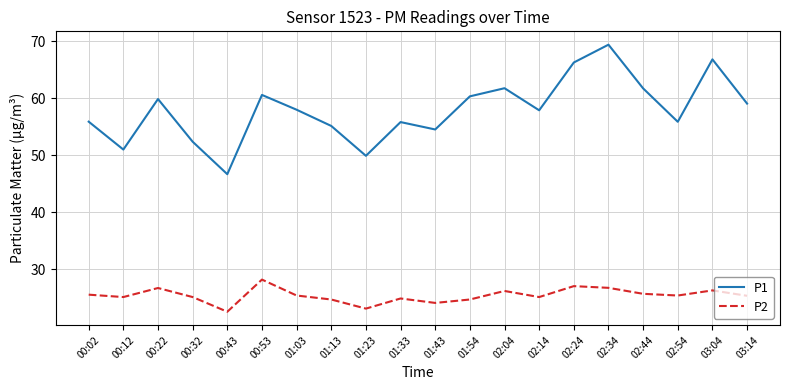

Which series has the largest total across all categories?

P1